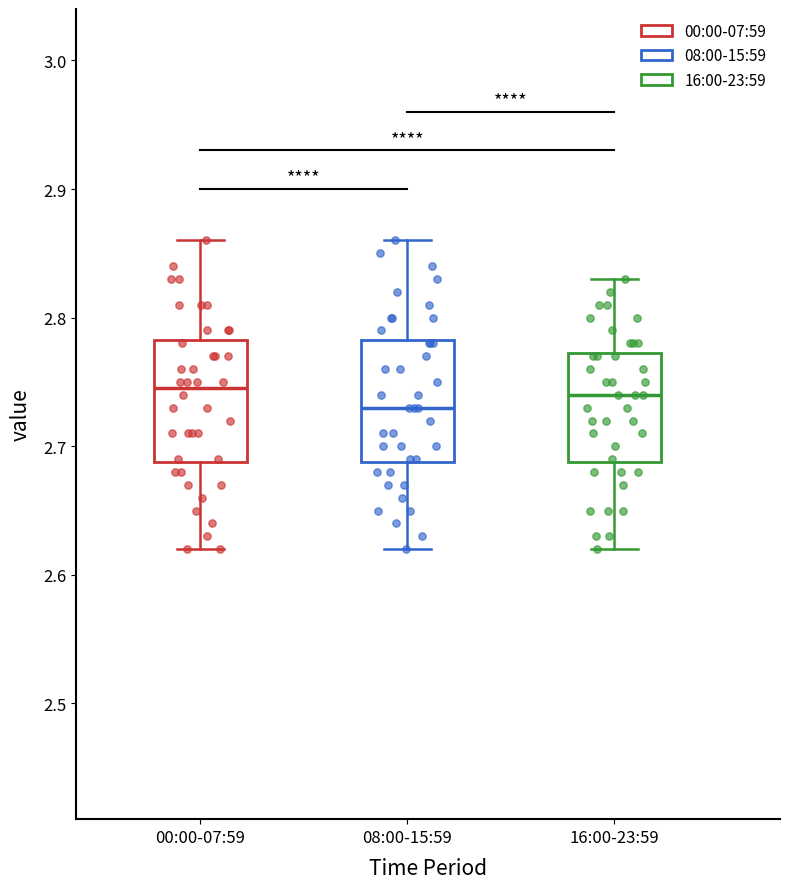

Where is the lower edge of the box for 00:00-07:59 on the y-axis? The values are not printed on the chart, so give them approximately, as read against the axis.

2.69